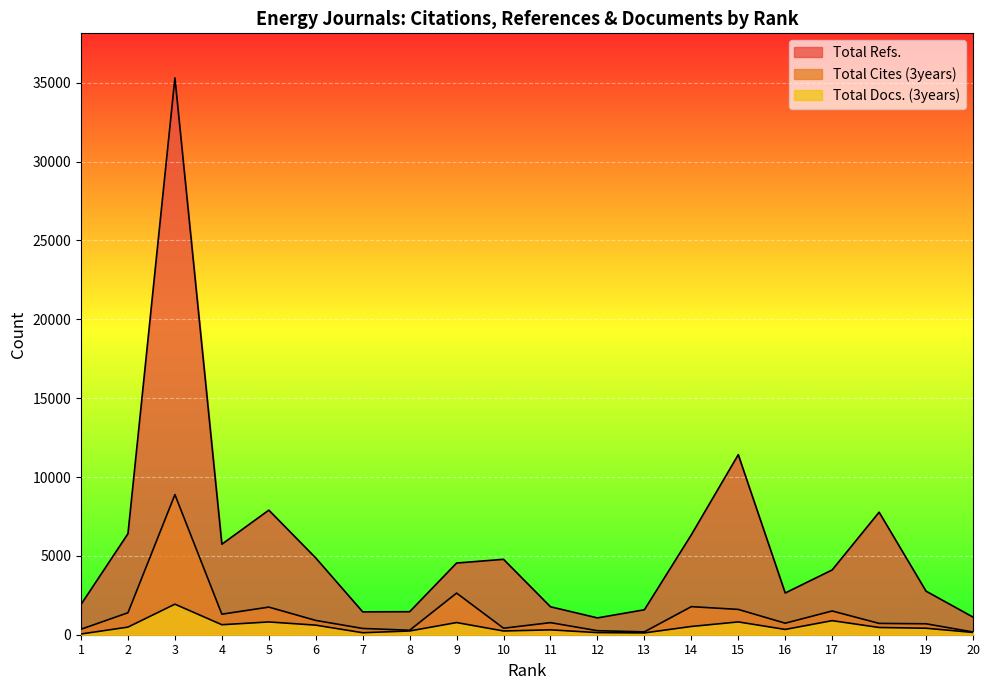

True or false: Total Refs. and Total Docs. (3years) cross at least once.

False